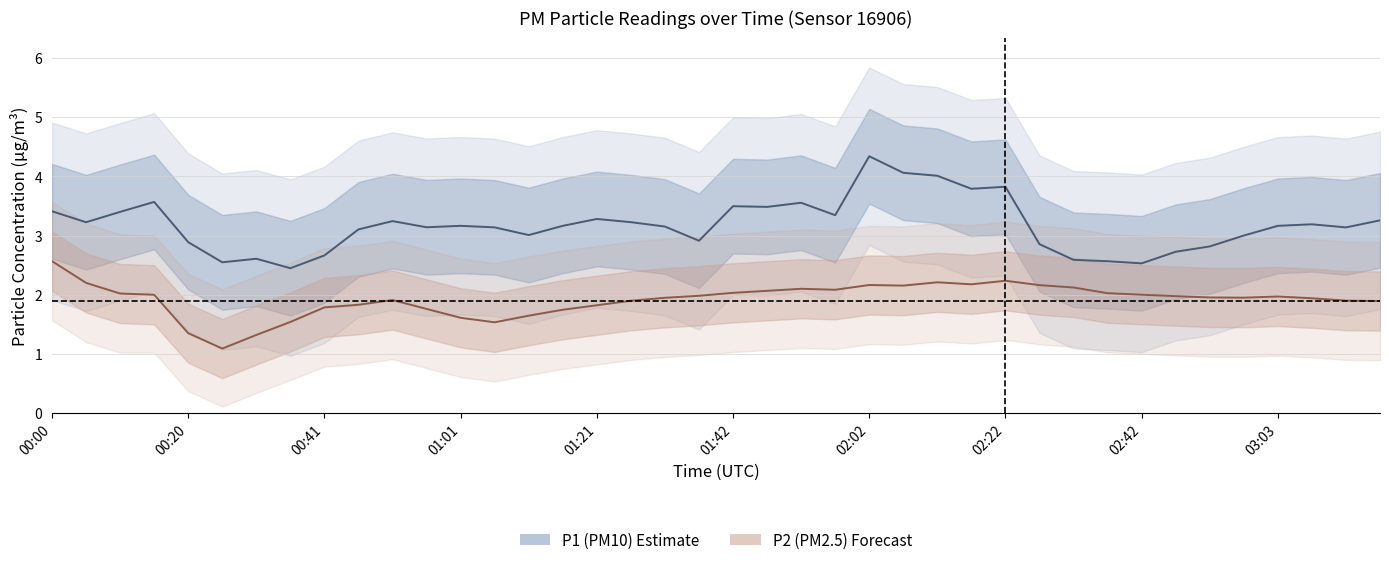

How many distinct data groups are displayed?

2